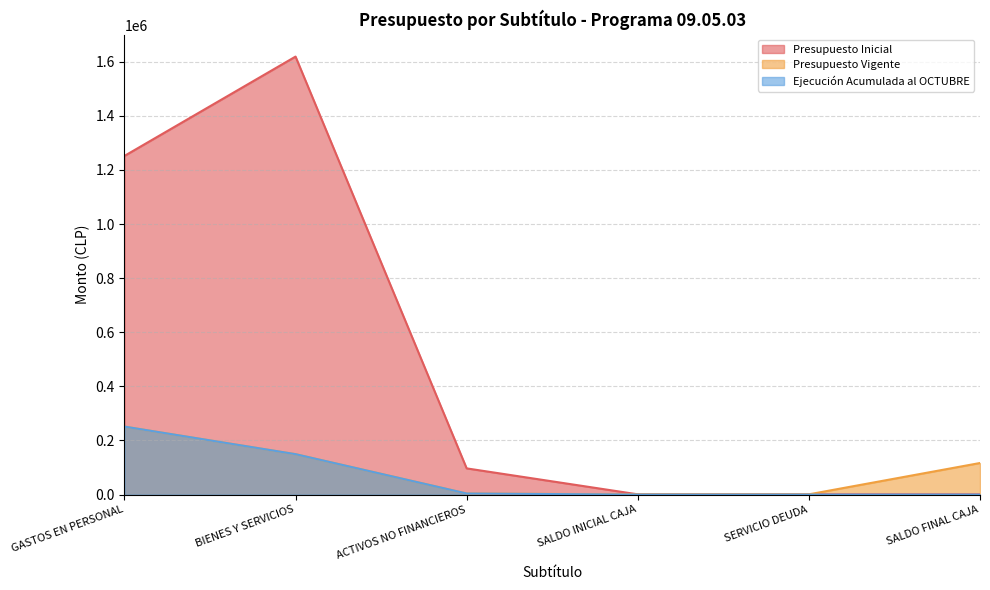

What is the label of the 2nd point from the left?

BIENES Y SERVICIOS